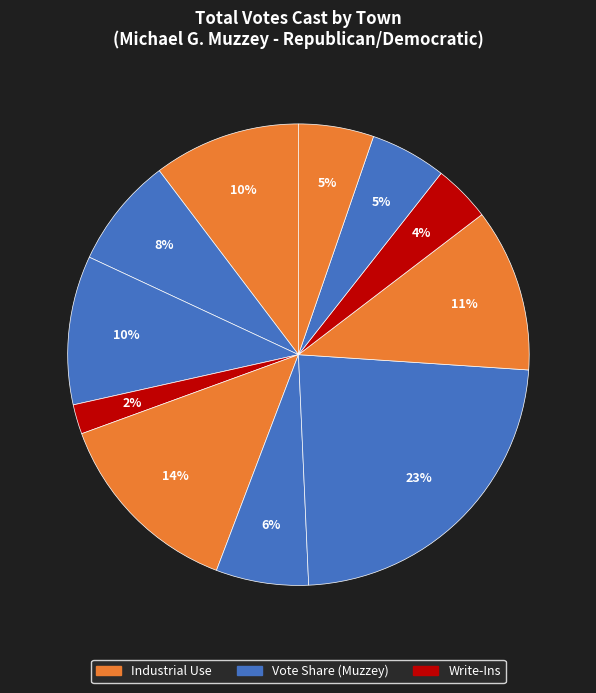

How many slices are in this pie chart?

11